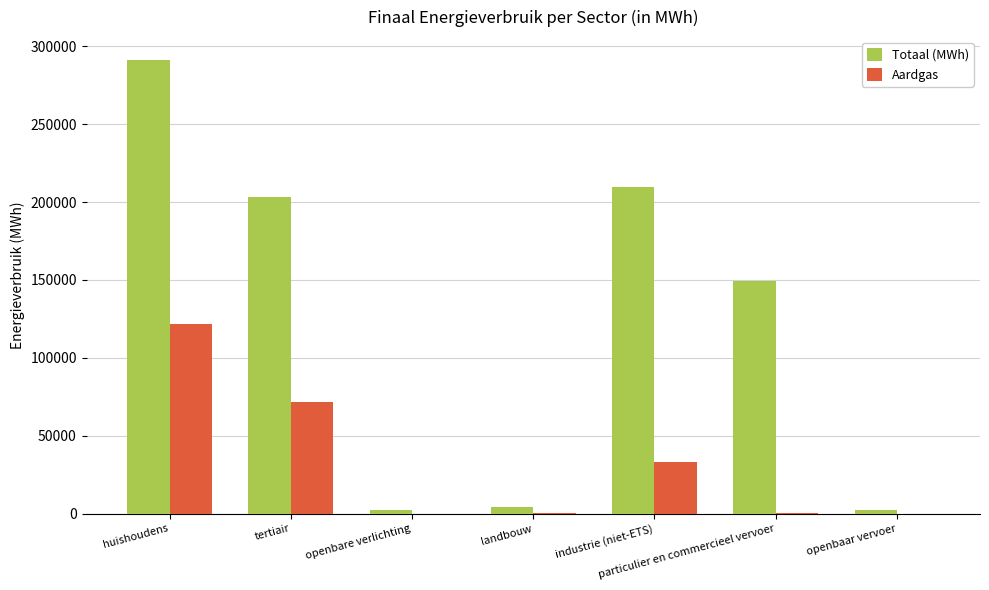

How many distinct data groups are displayed?

2